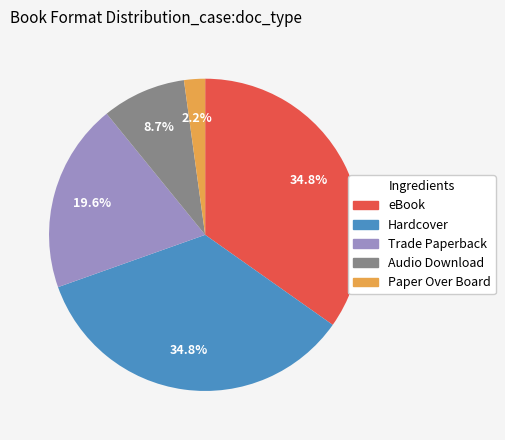

Is there a majority slice in this chart?

No